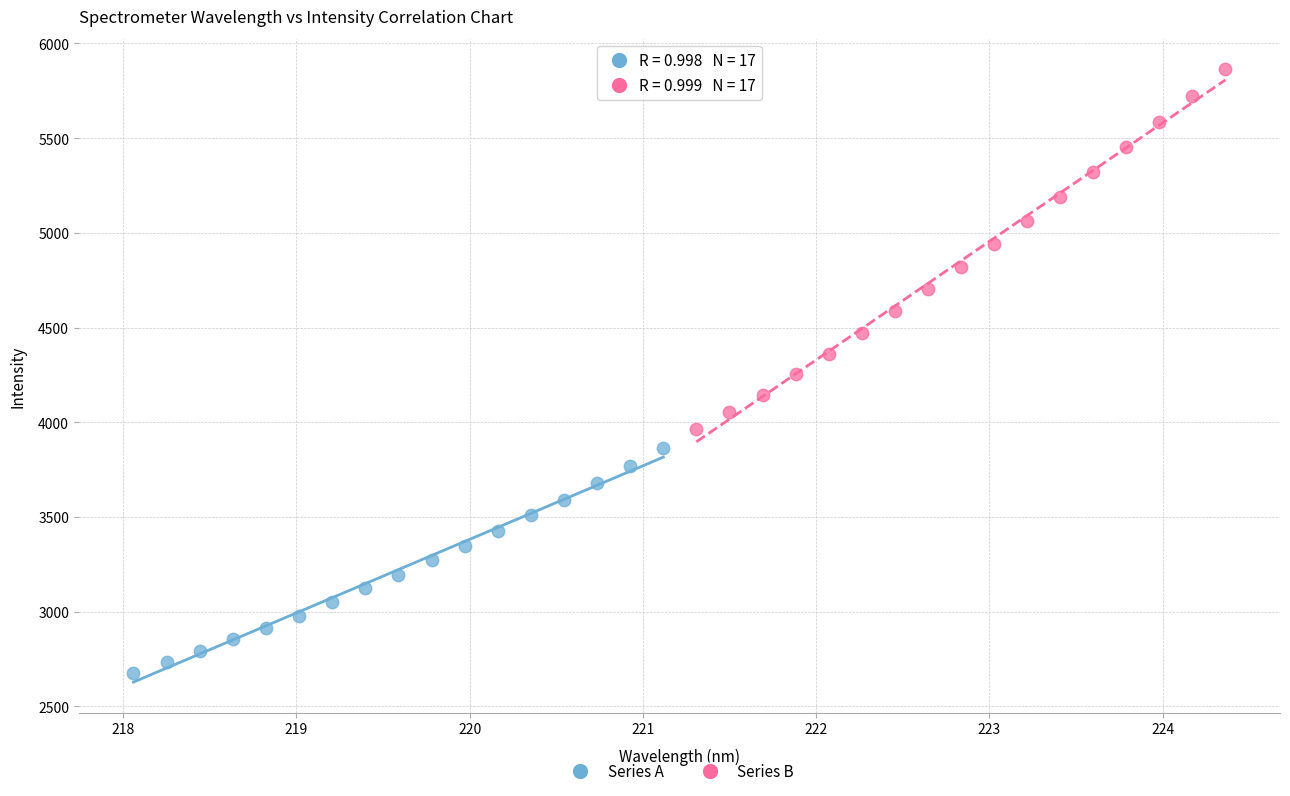

What are all the series names shown in the legend?

Series A, Series B